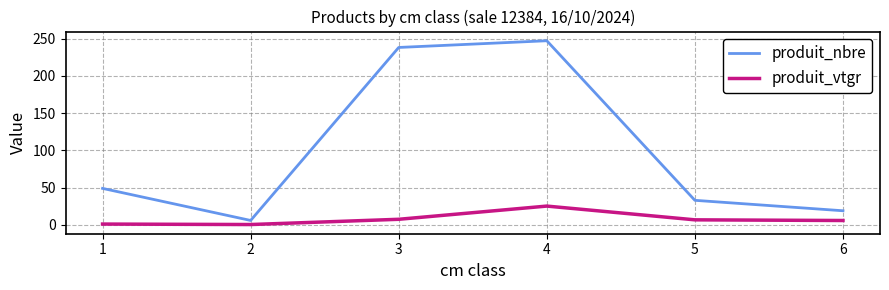

The value of produit_nbre at 4 is 247.0. True or false?

True